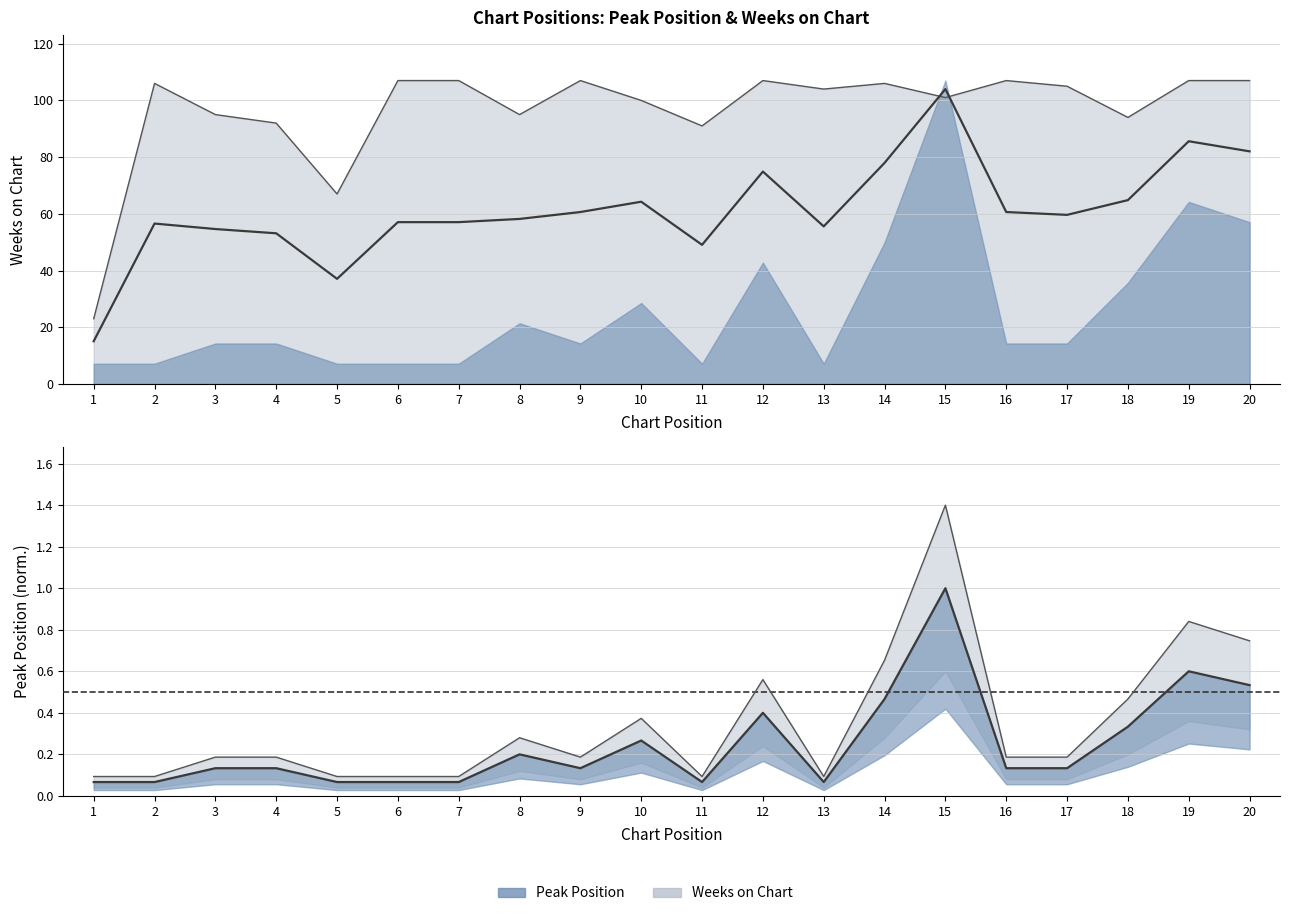

True or false: Peak Position and Weeks on Chart intersect in this chart.

False